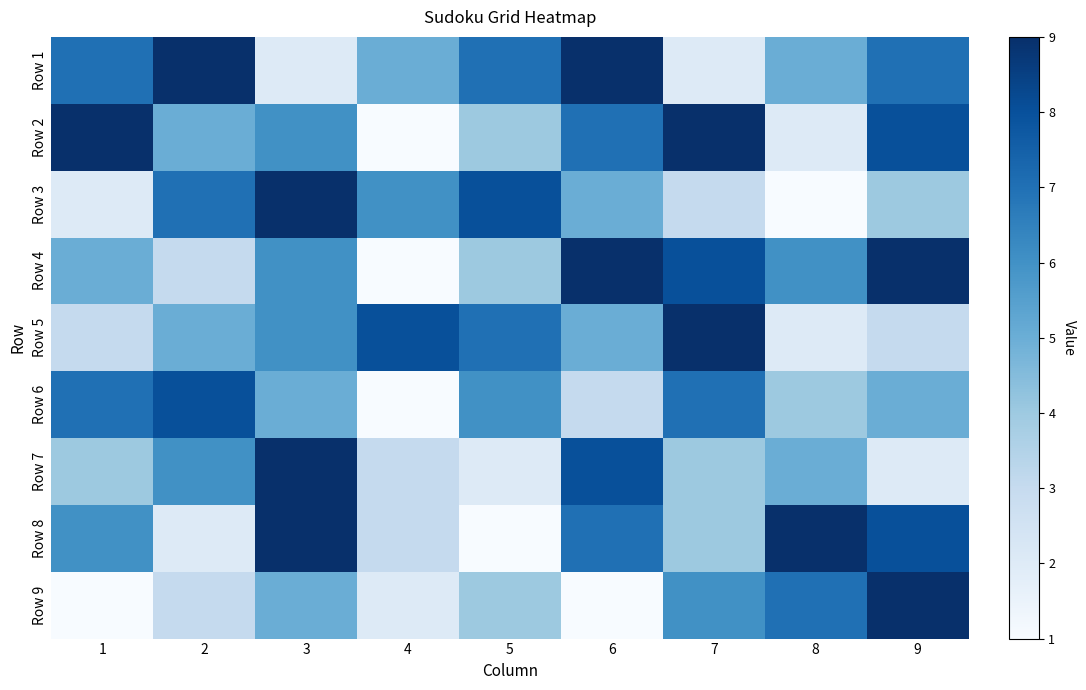

How many distinct data groups are displayed?

9